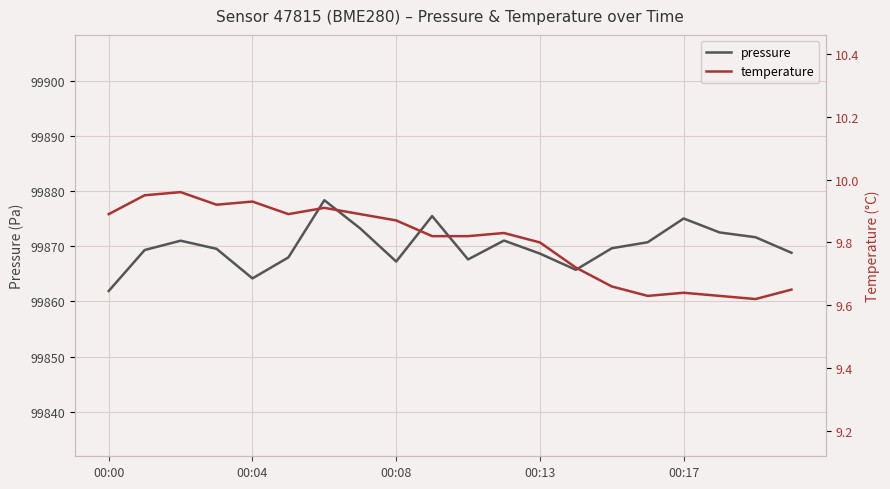

Reading left to right, what are all the values shown in this chart?

pressure: 99861.9	99869.3	99871.0	99869.6	99864.2	99868.0	99878.4	99873.2	99867.2	99875.5	99867.6	99871.1	99868.7	99865.8	99869.7	99870.8	99875.1	99872.5	99871.7	99868.8
temperature: 9.9	9.9	10.0	9.9	9.9	9.9	9.9	9.9	9.9	9.8	9.8	9.8	9.8	9.7	9.7	9.6	9.6	9.6	9.6	9.7